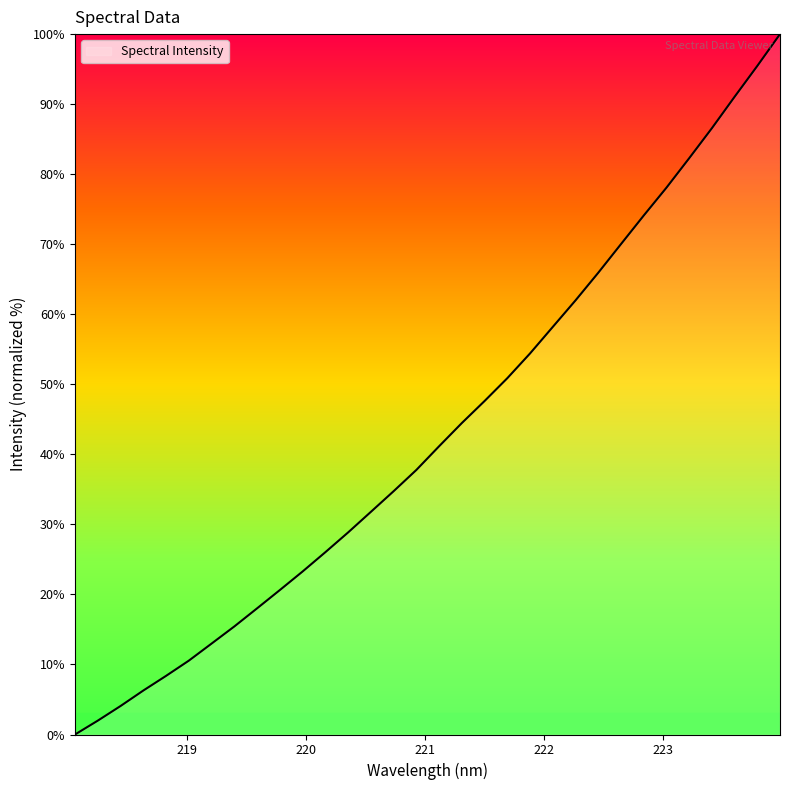

What is the maximum value shown in the chart?

100.0